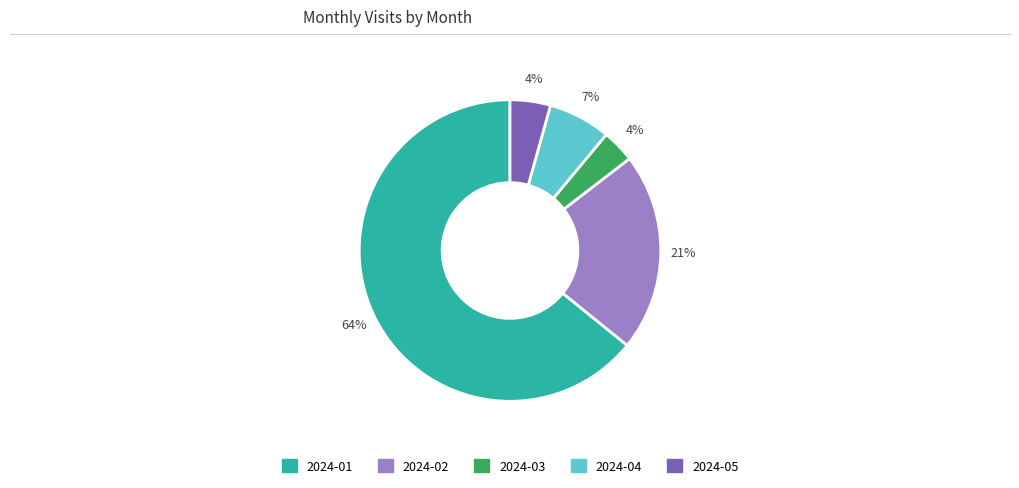

True or false: 2024-02 accounts for 13% of the total.

False